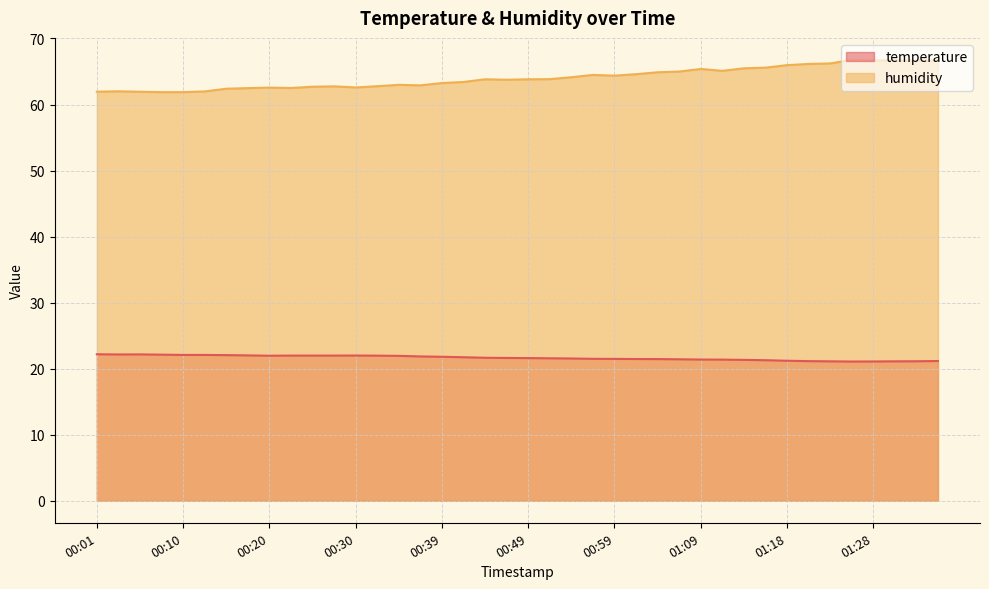

What is the value of the temperature point at the 13th from the left?

22.0